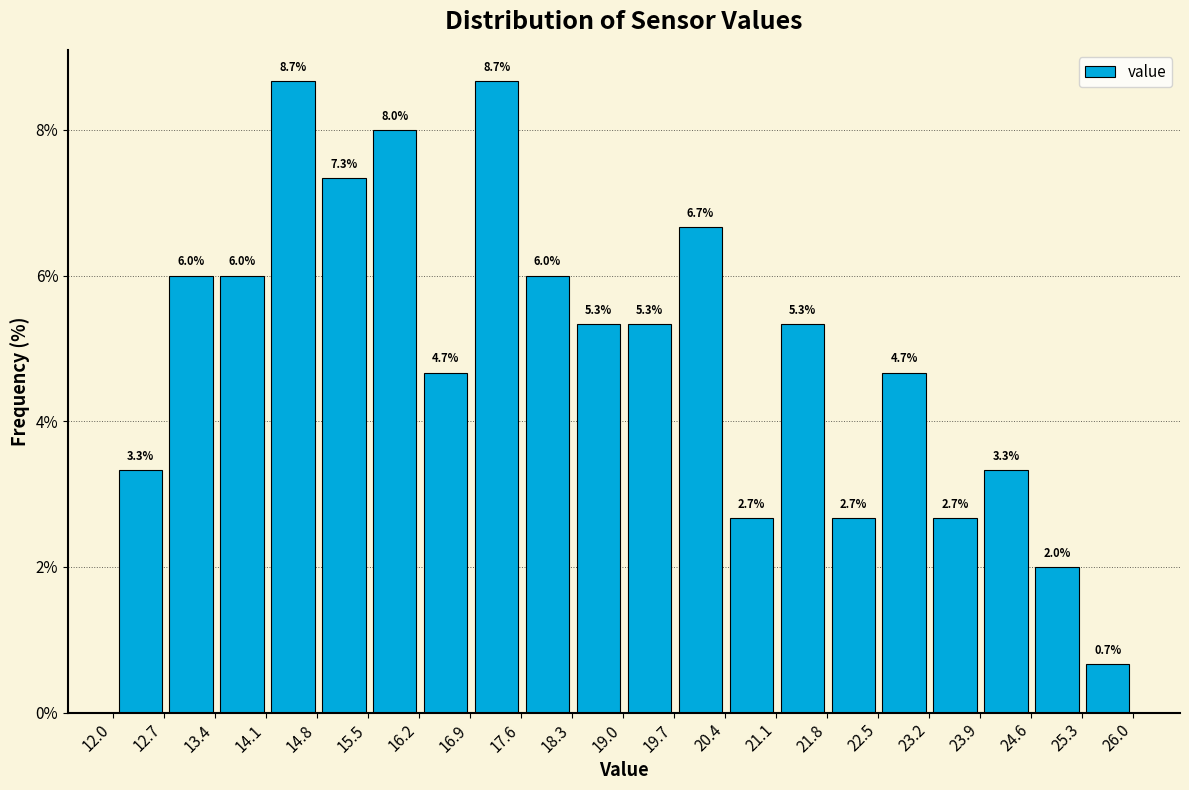

Reading left to right, list every bar in this chart as the range it spans on the x-axis followed by its height. The bar edges are not printed on the chart, so give them approximately, as read against the axis.

12.0 to 12.7: 3.3
12.7 to 13.4: 6.0
13.4 to 14.1: 6.0
14.1 to 14.8: 8.7
14.8 to 15.5: 7.3
15.5 to 16.2: 8.0
16.2 to 16.9: 4.7
16.9 to 17.6: 8.7
17.6 to 18.3: 6.0
18.3 to 19.0: 5.3
19.0 to 19.7: 5.3
19.7 to 20.4: 6.7
20.4 to 21.1: 2.7
21.1 to 21.8: 5.3
21.8 to 22.5: 2.7
22.5 to 23.2: 4.7
23.2 to 23.9: 2.7
23.9 to 24.6: 3.3
24.6 to 25.3: 2.0
25.3 to 26.0: 0.7